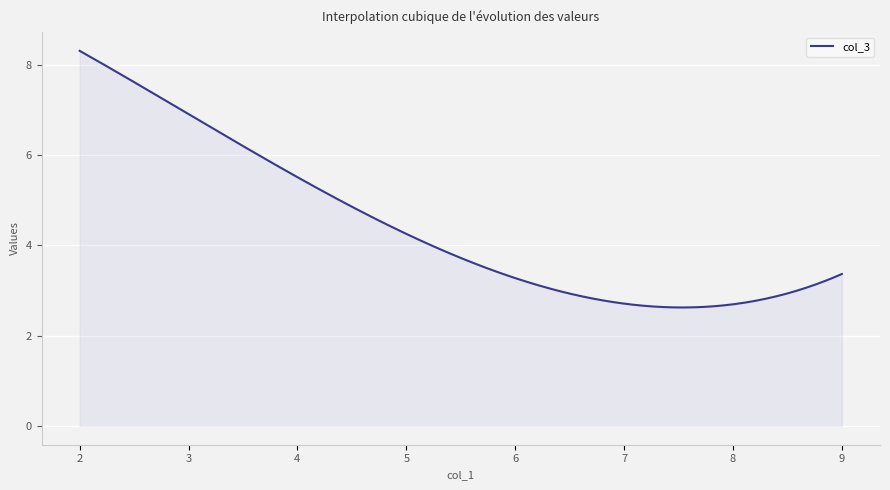

What is the difference between the maximum and minimum values?

5.7